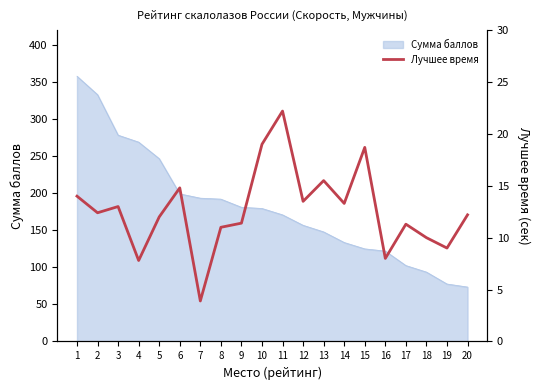

What is the greatest value displayed?

22.2